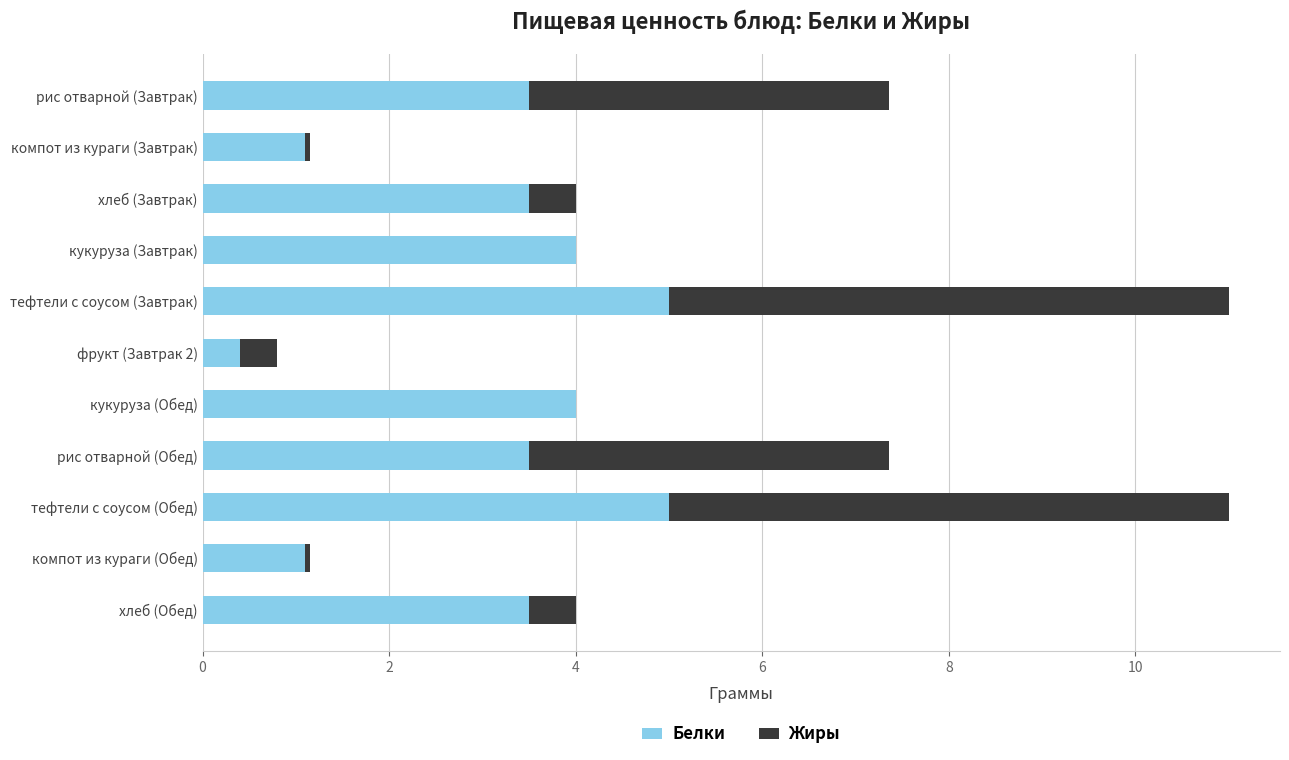

What value does the Белки series have at рис отварной (Обед)?

3.5